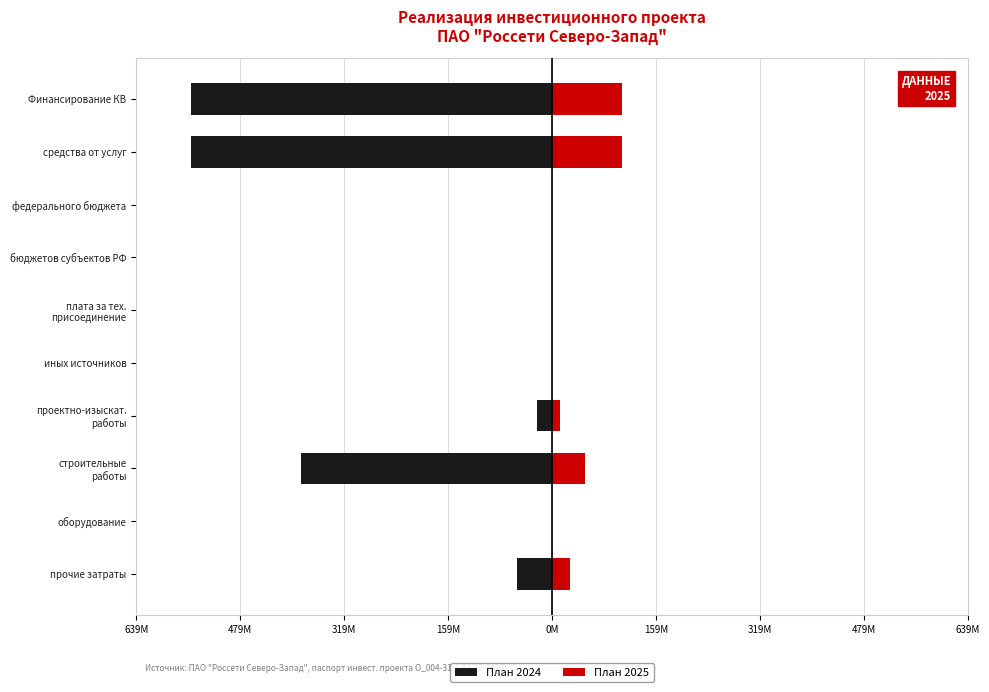

Which series has the widest spread of values?

План 2024